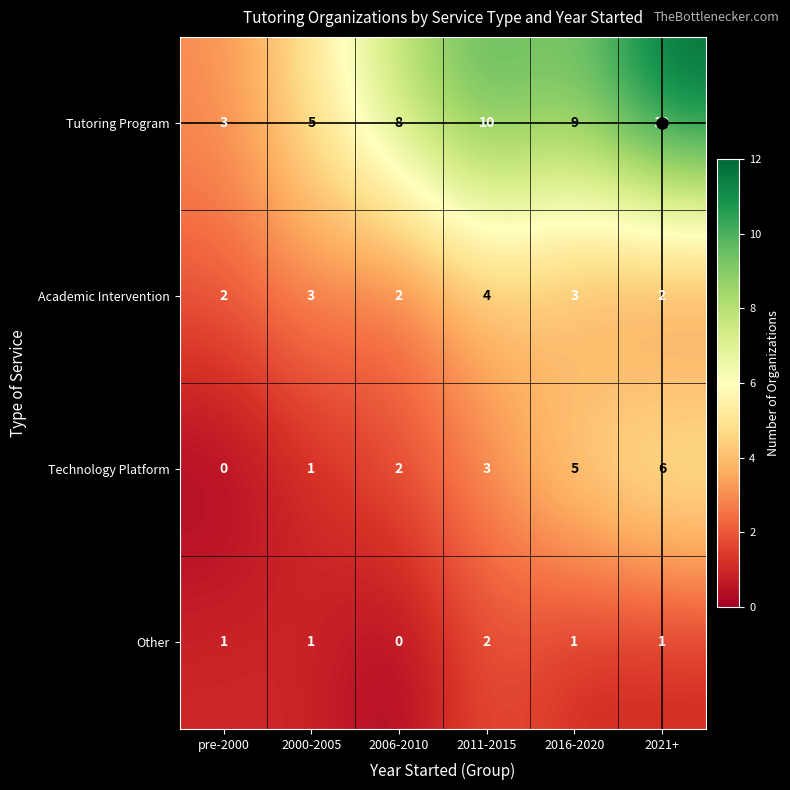

Is it true that Technology Platform equals 5 at 2016-2020?

True